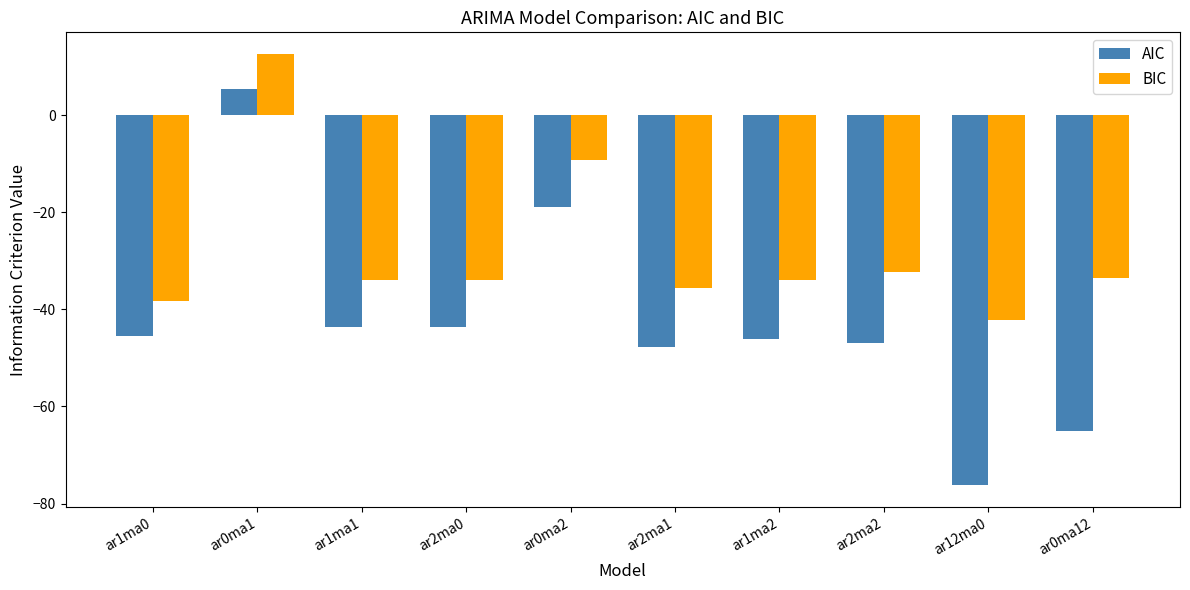

What is the label of the 9th bar from the right?

ar0ma1